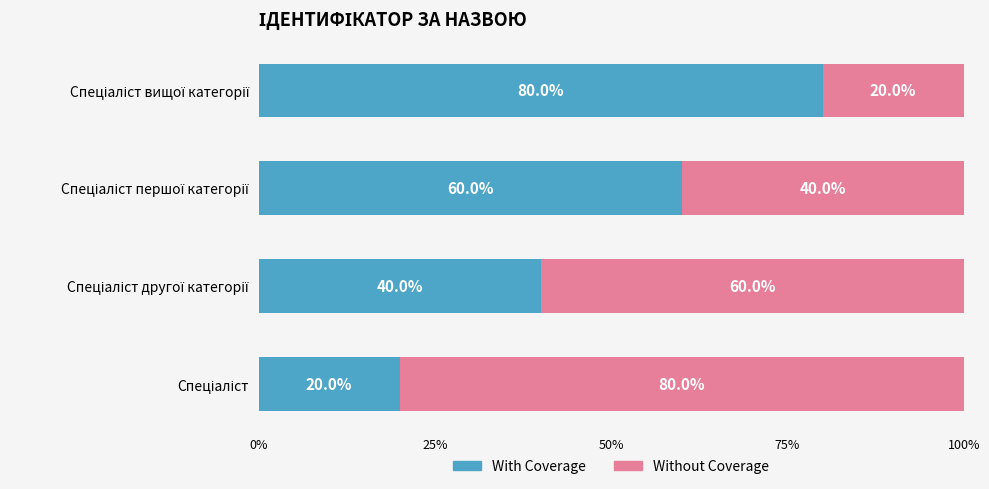

What is the average value of the With Coverage series?

50